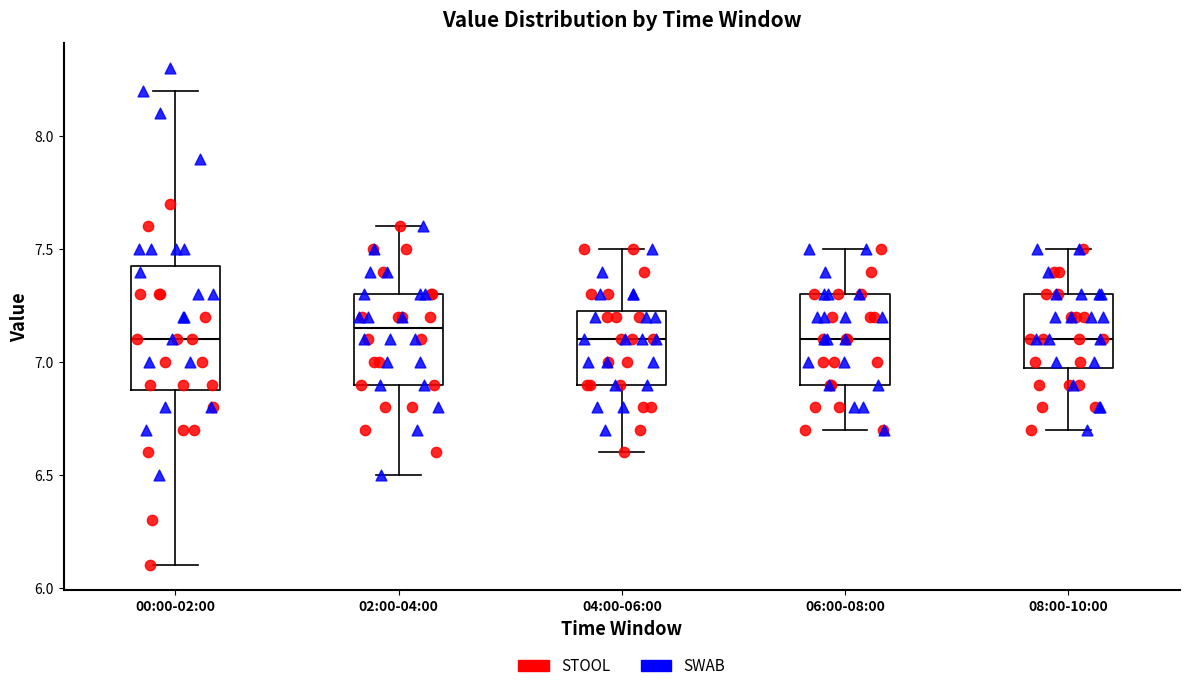

Where is the upper edge of the box for 02:00-04:00 on the y-axis? The values are not printed on the chart, so give them approximately, as read against the axis.

7.30